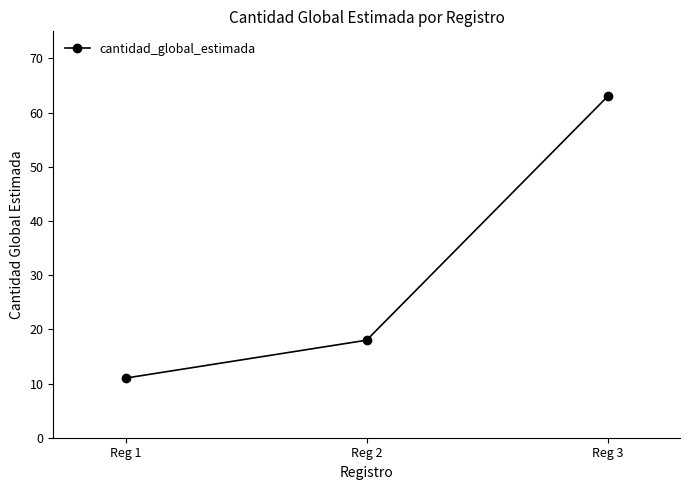

What is the value of the 2nd point from the left?

18